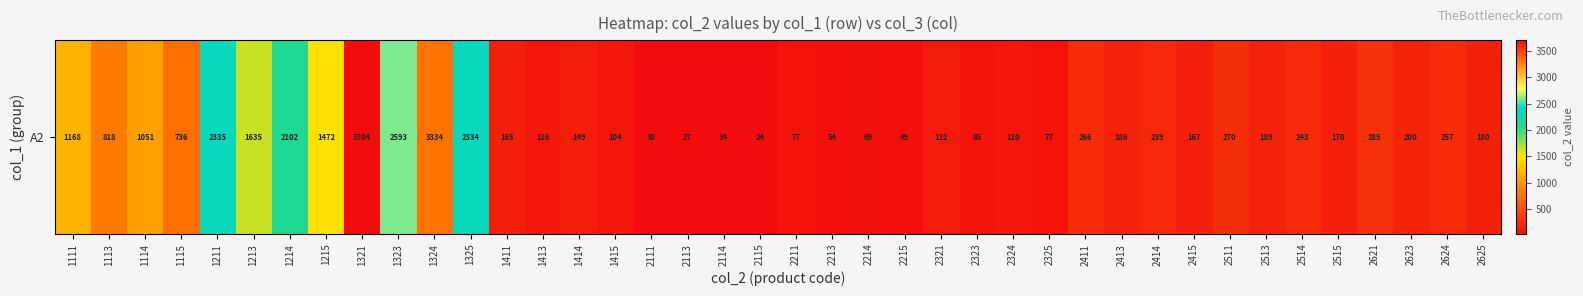

The chart shows a value of 200 at 2623. True or false?

True